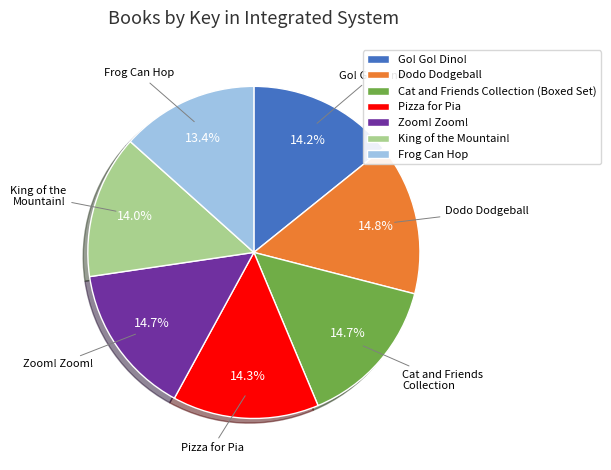

Which category has the smallest portion of the pie?

Frog Can Hop